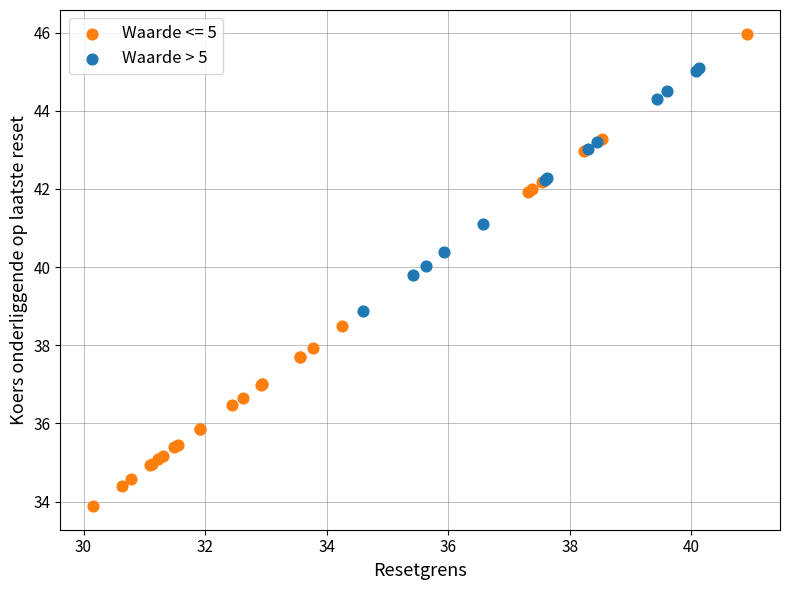

Which series reaches the maximum Y coordinate?

Waarde <= 5